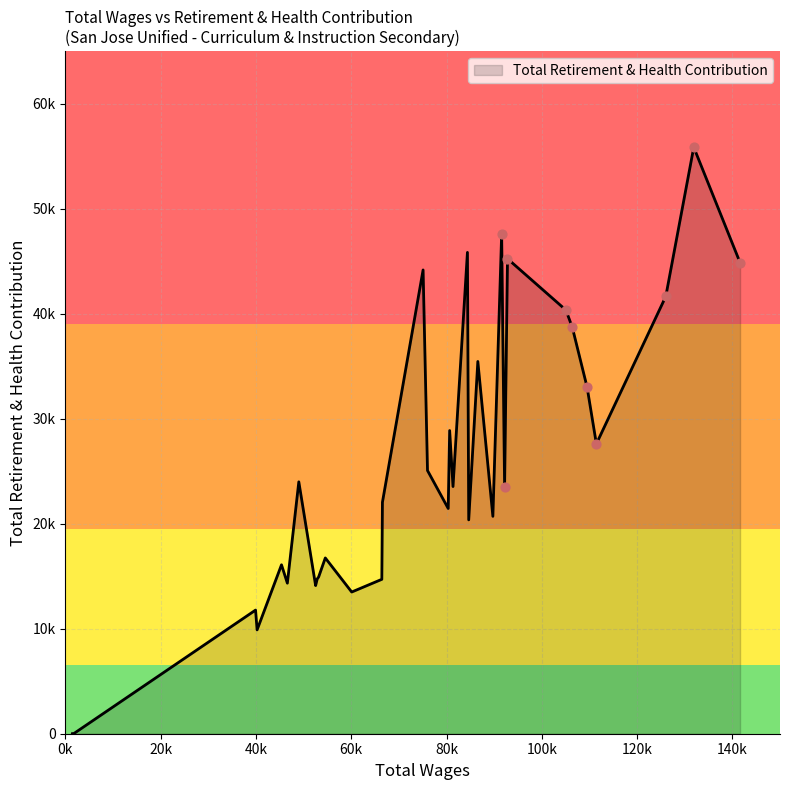

Does the chart have visible grid lines?

Yes